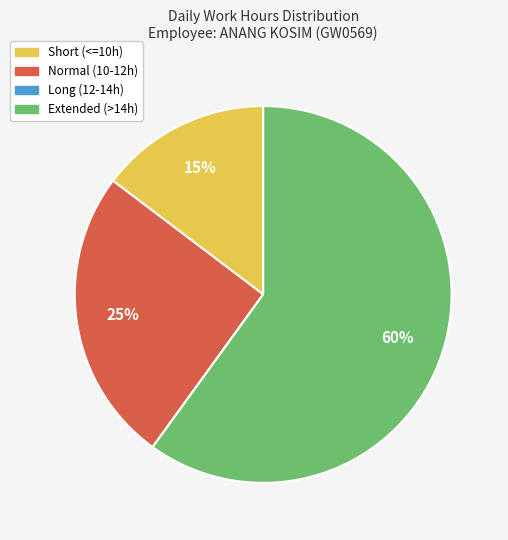

To the nearest percent, what is the average slice percentage?

25%